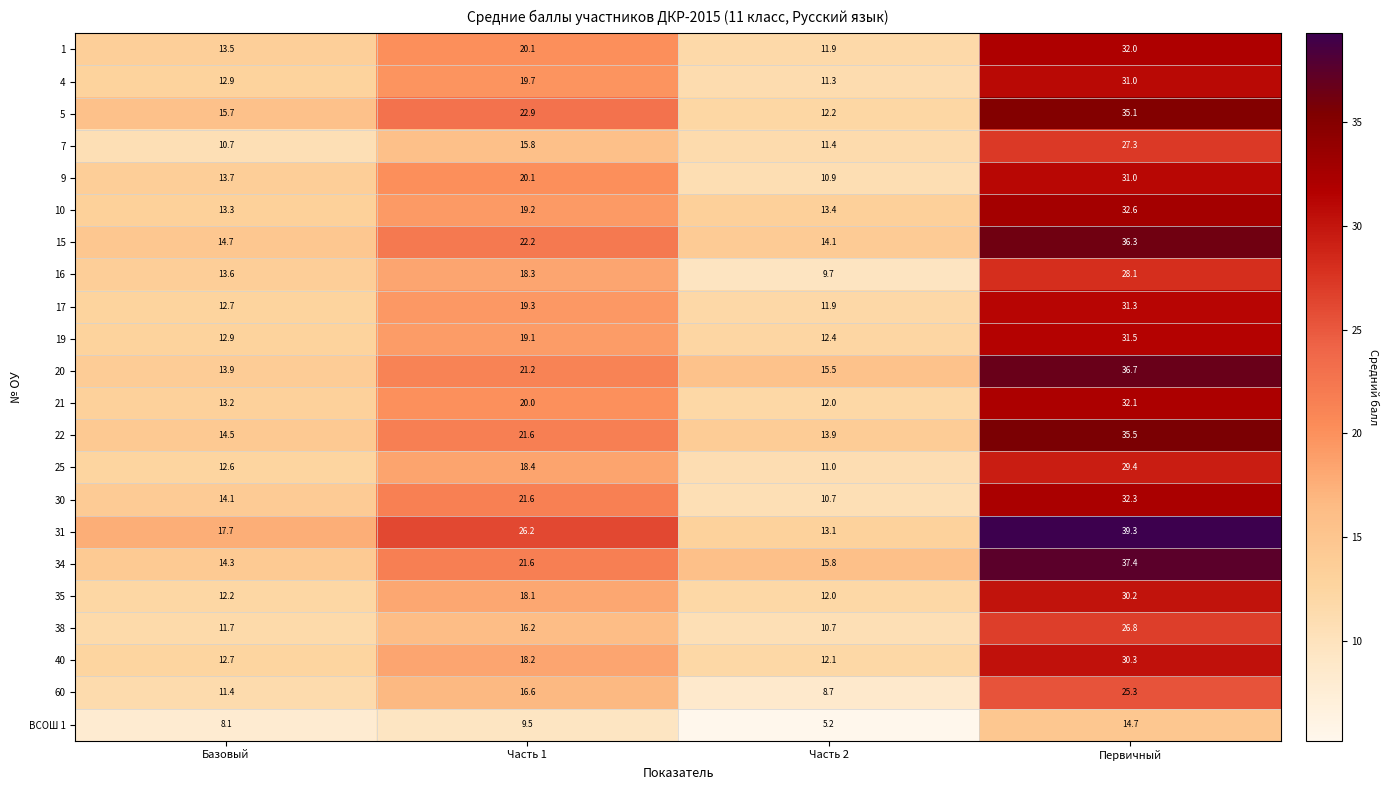

What is the maximum value for 31?

39.3